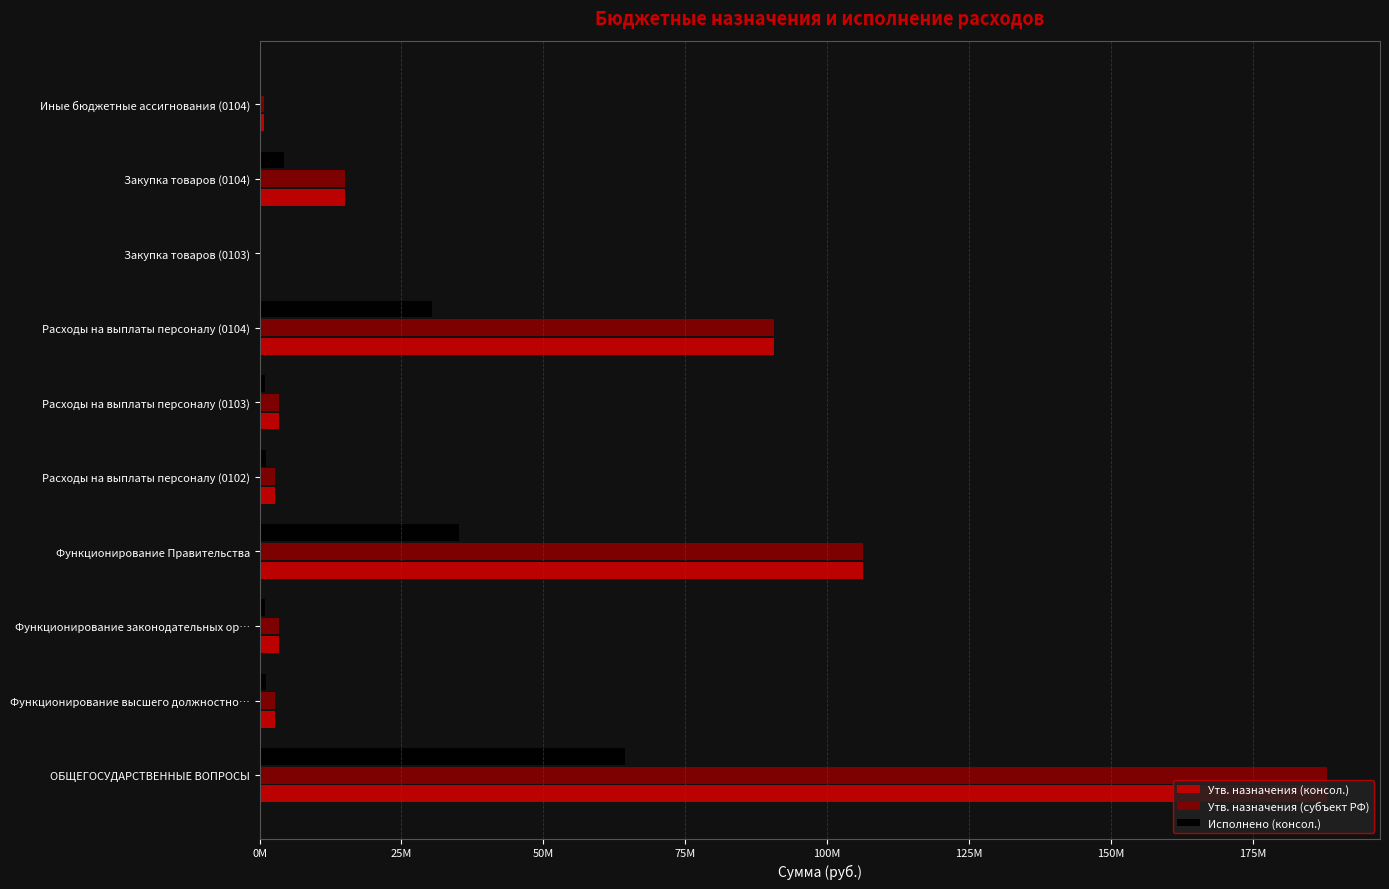

Reading left to right, extract all data points from this chart.

Утв. назначения (консол.): 188022816.2	2629831.5	3500472.0	106408431.6	2629831.5	3342912.0	90701185.6	157560.0	14980485.5	726760.6
Утв. назначения (субъект РФ): 188022816.2	2629831.5	3500472.0	106408431.6	2629831.5	3342912.0	90701185.6	157560.0	14980485.5	726760.6
Исполнено (консол.): 64395069.6	1056555.0	990526.4	35056597.1	1056555.0	965352.3	30397103.0	25174.1	4335716.4	323777.8